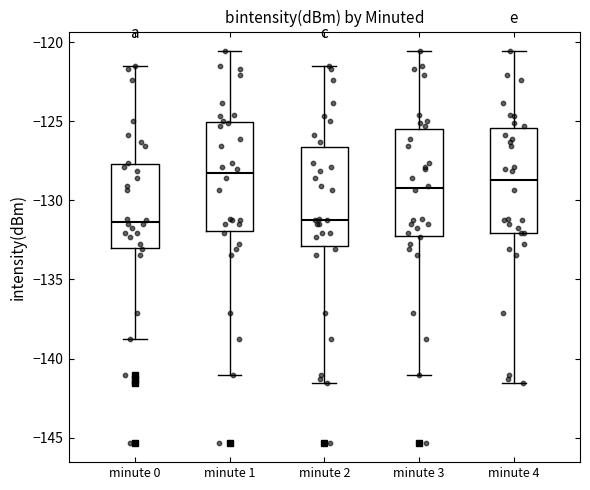

Reading left to right, read every box against the y-axis: the position of its median line, the range the box covers, and the ends of its whiskers. The values are not printed on the chart, so give them approximately, as read against the axis.

minute 0: median -131.5, box -133.0 to -127.5, whiskers -139.0 to -121.5
minute 1: median -128.5, box -132.0 to -125.0, whiskers -141.0 to -120.5
minute 2: median -131.0, box -133.0 to -126.5, whiskers -141.5 to -121.5
minute 3: median -129.0, box -132.5 to -125.5, whiskers -141.0 to -120.5
minute 4: median -128.5, box -132.0 to -125.5, whiskers -141.5 to -120.5